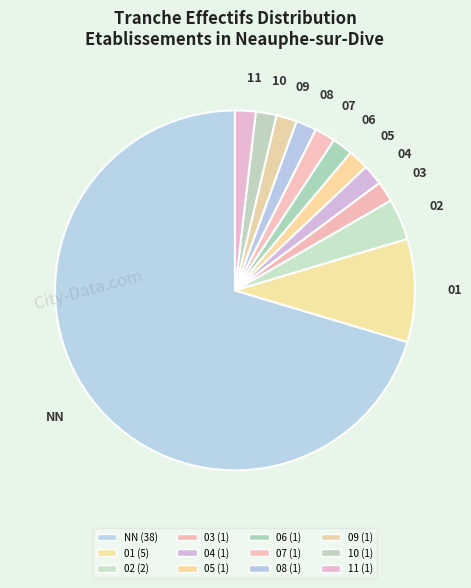

How many segments does this pie chart have?

12